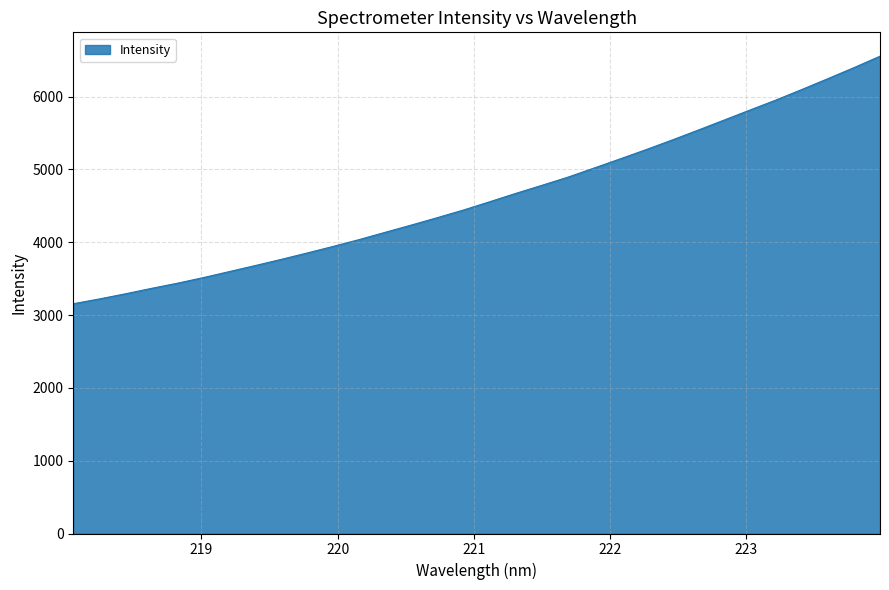

What is the minimum value shown in the chart?

3155.5